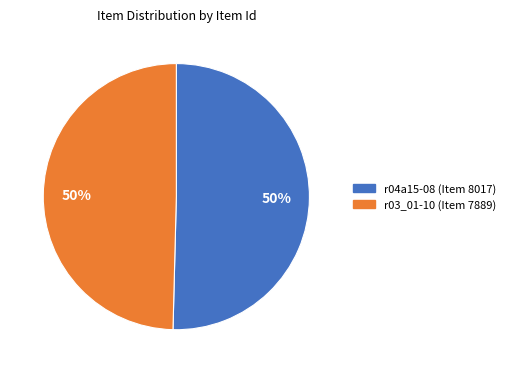

To the nearest percent, what portion does r03_01-10 (Item 7889) represent?

50%